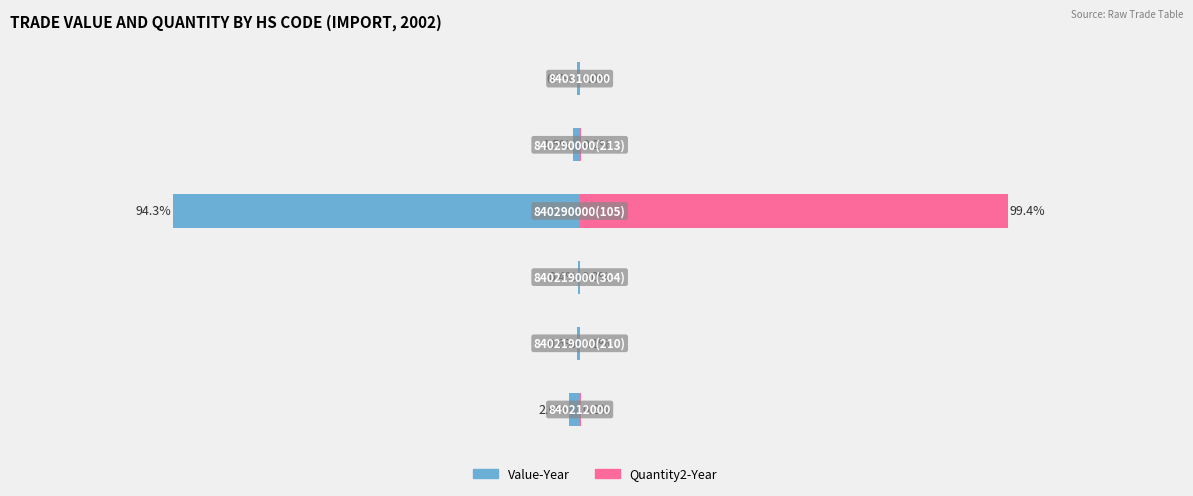

Reading left to right, extract all data points from this chart.

Value-Year: −150=-2.6	−100=-0.6	−50=-0.4	0=-94.3	50=-1.5	100=-0.7
Quantity2-Year: −150=0.2	−100=0.1	−50=0.0	0=99.4	50=0.2	100=0.0